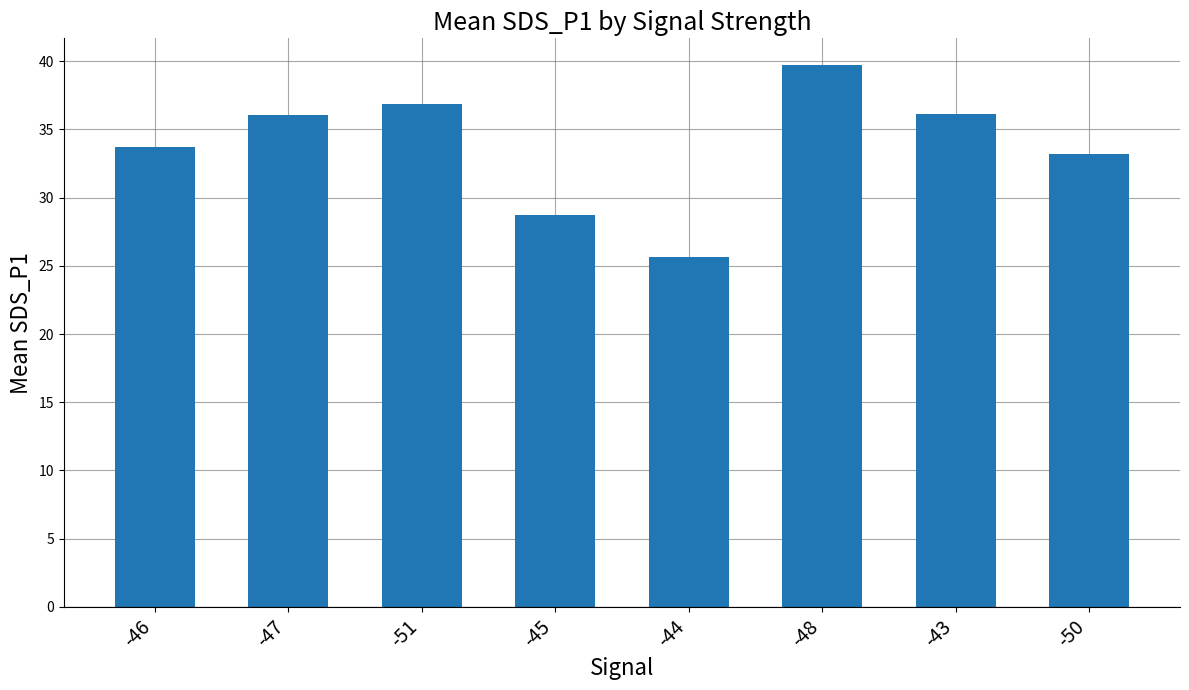

What is the smallest value displayed?

25.7